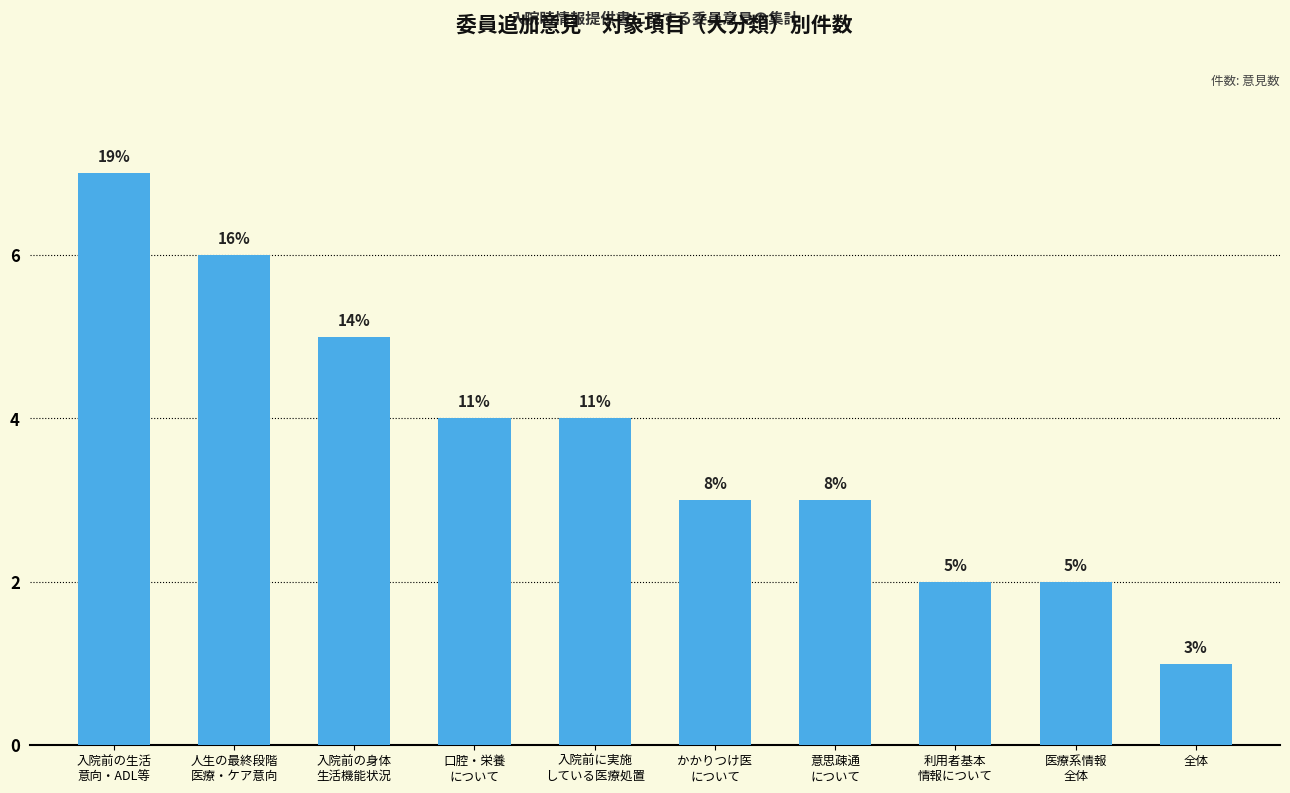

How many bars are there in total?

10